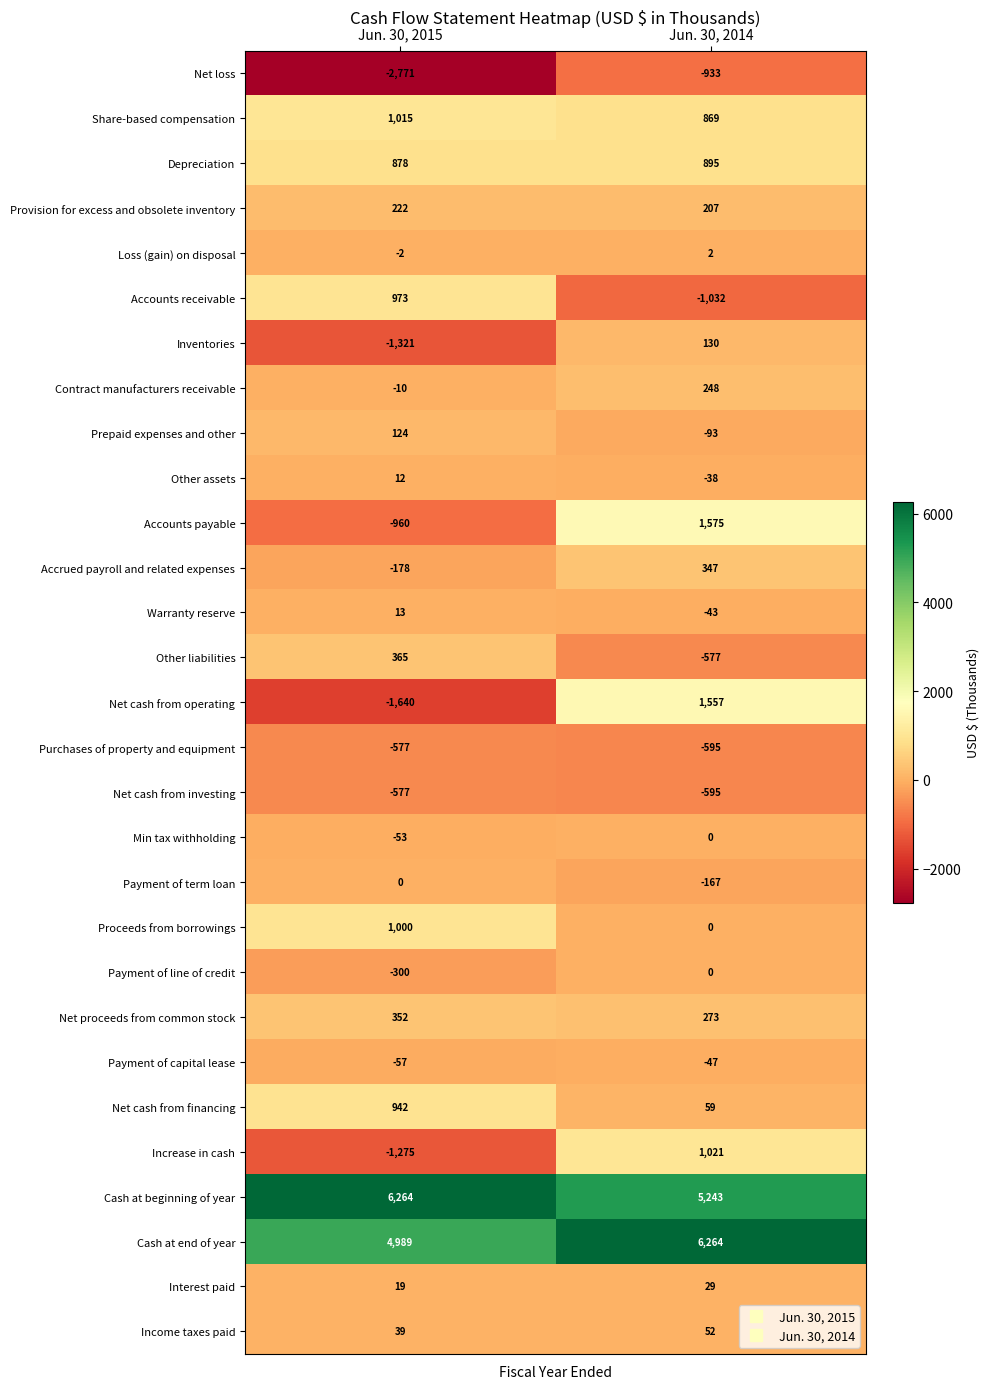

True or false: Warranty reserve has a value of -43 at Jun. 30, 2014.

True